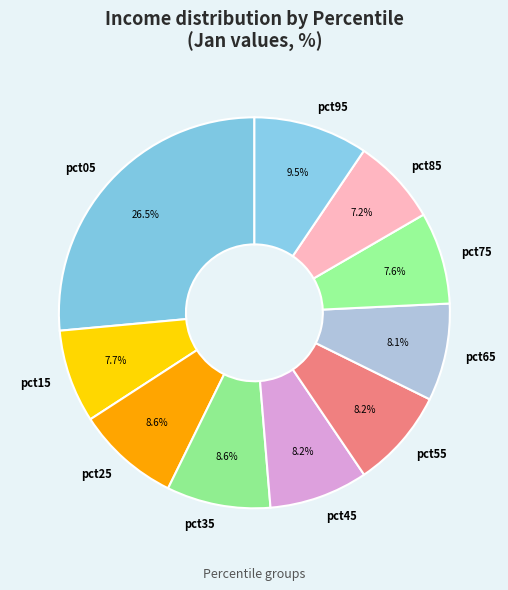

Is the sum of pct15 and pct25 greater than half?

No